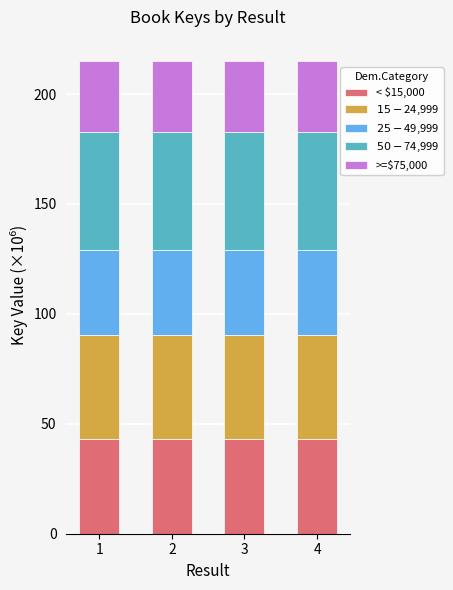

What are all the series names shown in the legend?

< $15,000, $15-$24,999, $25-$49,999, $50-$74,999, >=$75,000